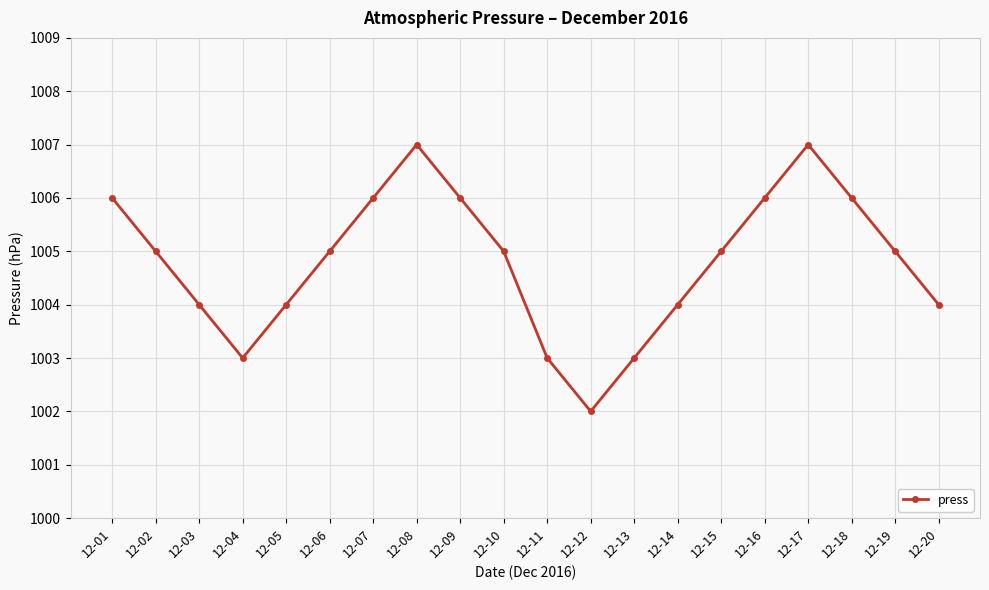

Reading right to left, transcribe all the data shown in this chart.

12-20=1004	12-19=1005	12-18=1006	12-17=1007	12-16=1006	12-15=1005	12-14=1004	12-13=1003	12-12=1002	12-11=1003	12-10=1005	12-09=1006	12-08=1007	12-07=1006	12-06=1005	12-05=1004	12-04=1003	12-03=1004	12-02=1005	12-01=1006